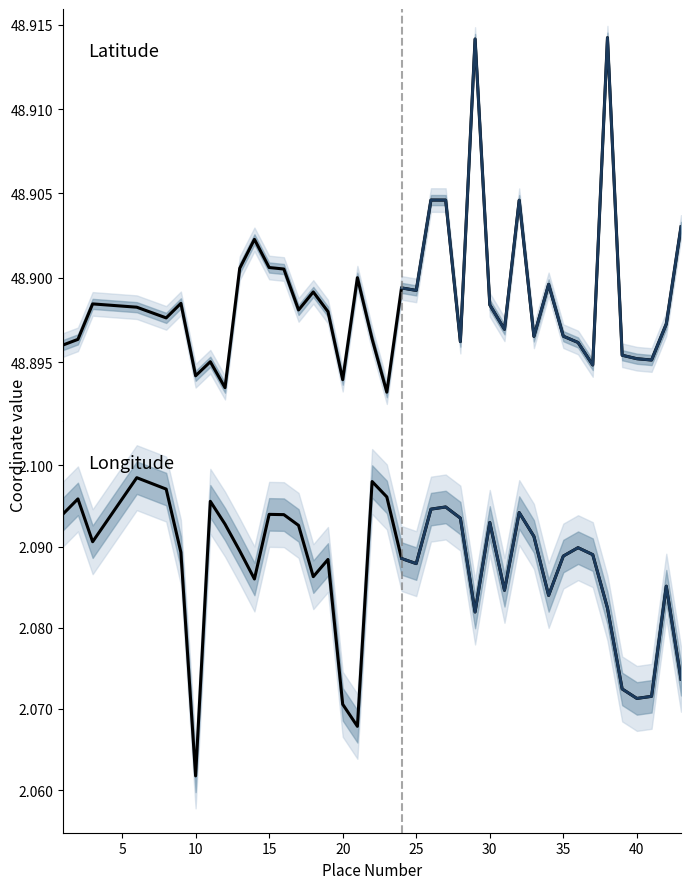

What are all the series names shown in the legend?

latitude, longitude